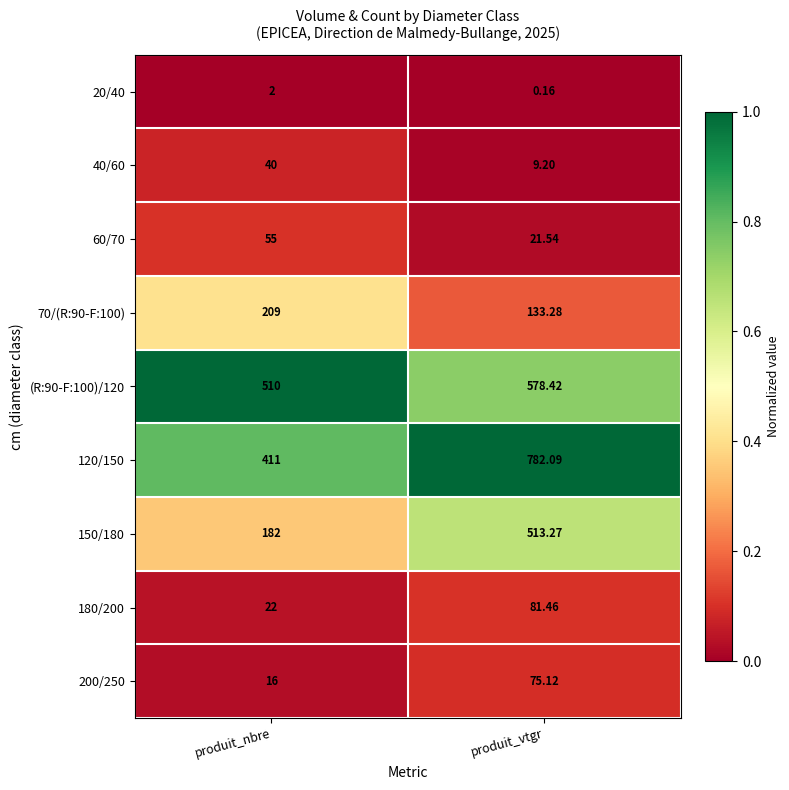

List the labels in order of 180/200 value, smallest first.

produit_nbre, produit_vtgr